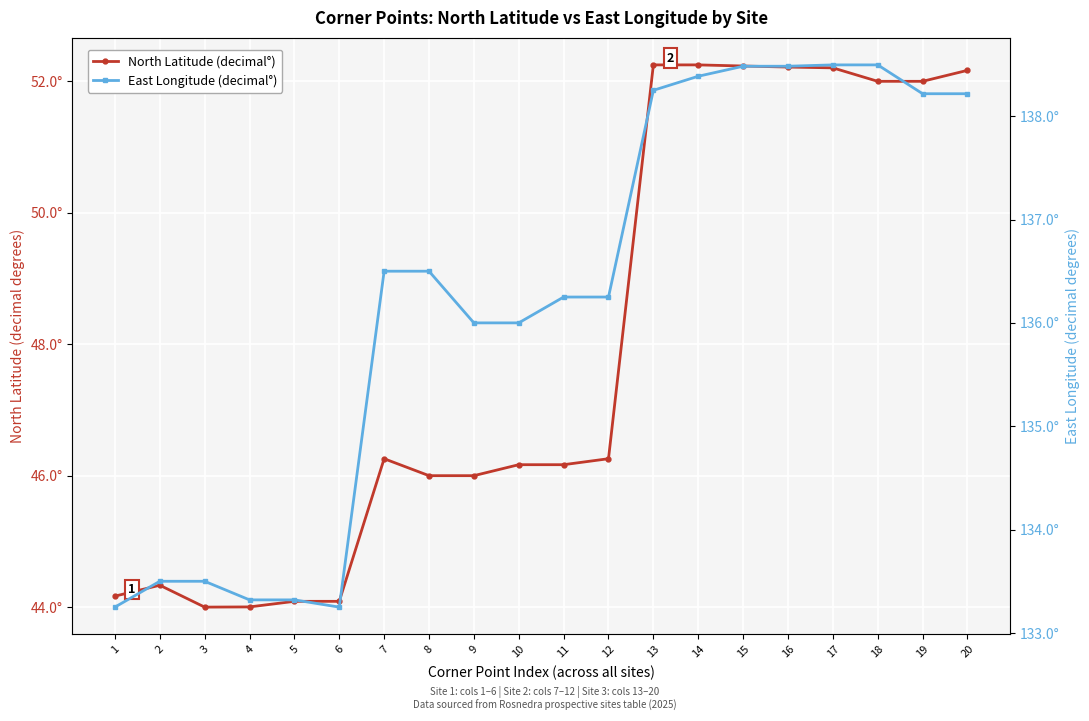

Reading left to right, what are all the values shown in this chart?

North Latitude (decimal°): 44.2	44.3	44.0	44.0	44.1	44.1	46.3	46.0	46.0	46.2	46.2	46.3	52.2	52.2	52.2	52.2	52.2	52.0	52.0	52.2
East Longitude (decimal°): 133.2	133.5	133.5	133.3	133.3	133.2	136.5	136.5	136.0	136.0	136.2	136.2	138.2	138.4	138.5	138.5	138.5	138.5	138.2	138.2